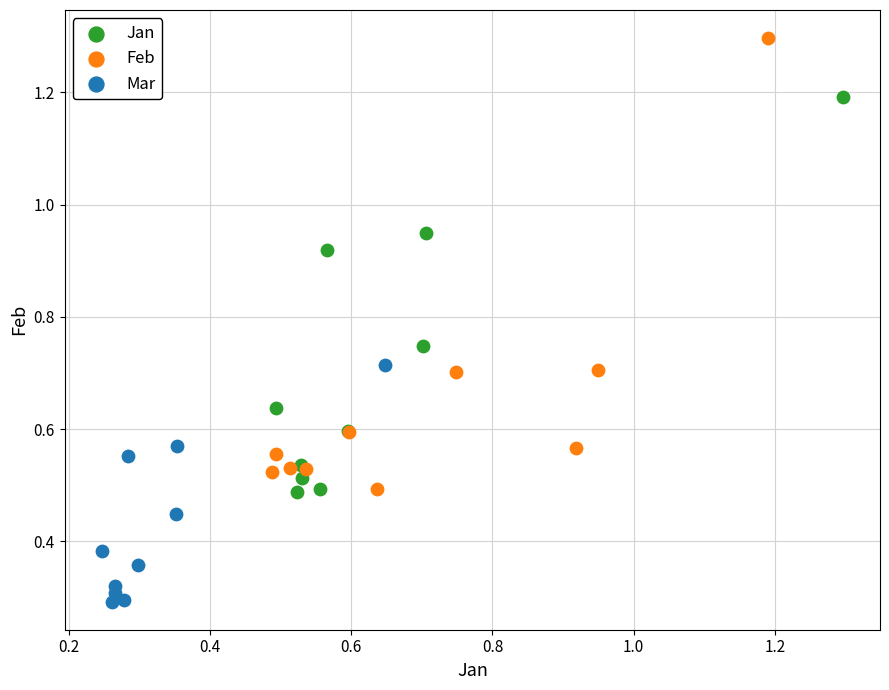

Which series contains the lowest Y value?

Mar